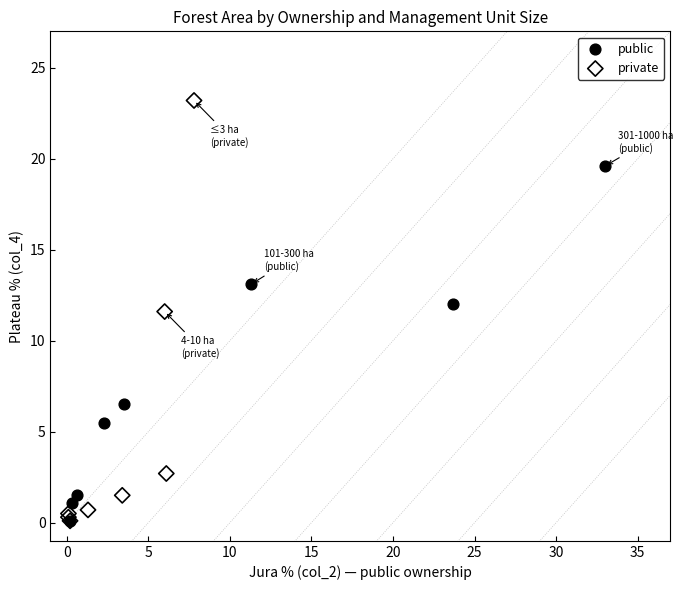

Which series has the largest Y range (max minus min)?

private